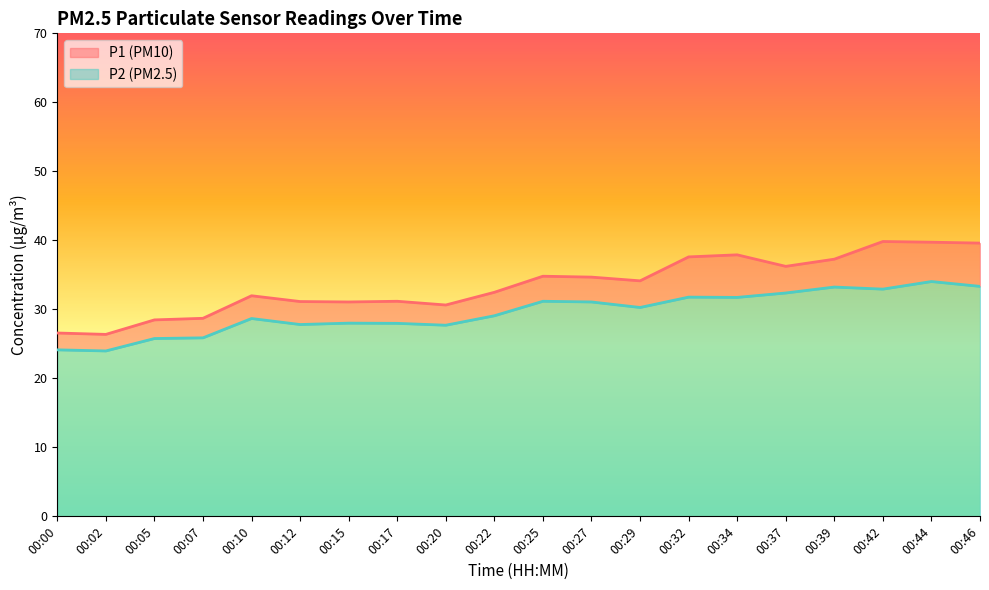

What is the difference between the highest and lowest values at 00:39?

4.0